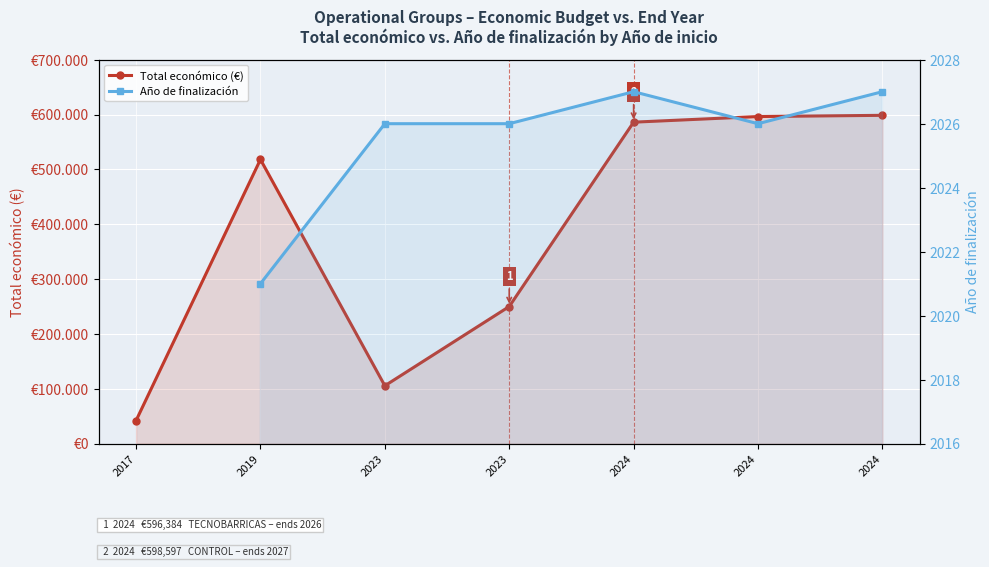

The value of Año de finalización at 2019 is 2021.0. True or false?

True